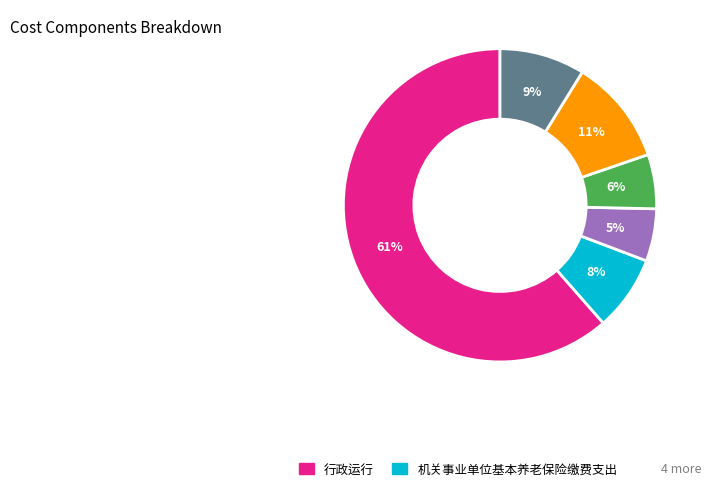

To the nearest percent, what is the average slice percentage?

17%